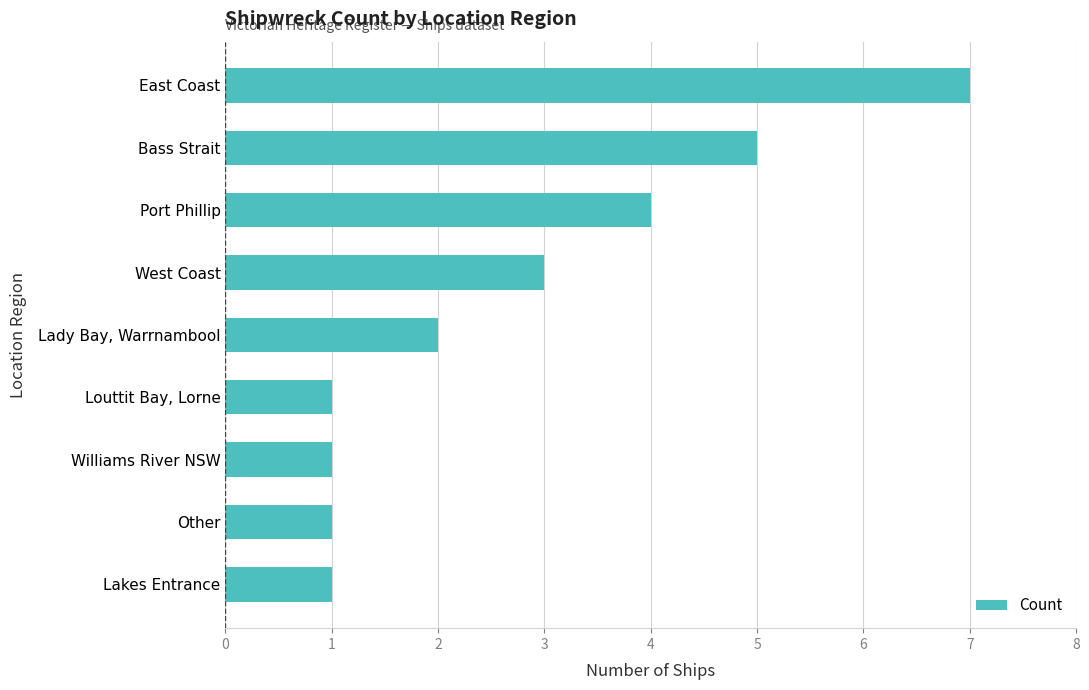

True or false: the data shows 1 at Lady Bay, Warrnambool.

False